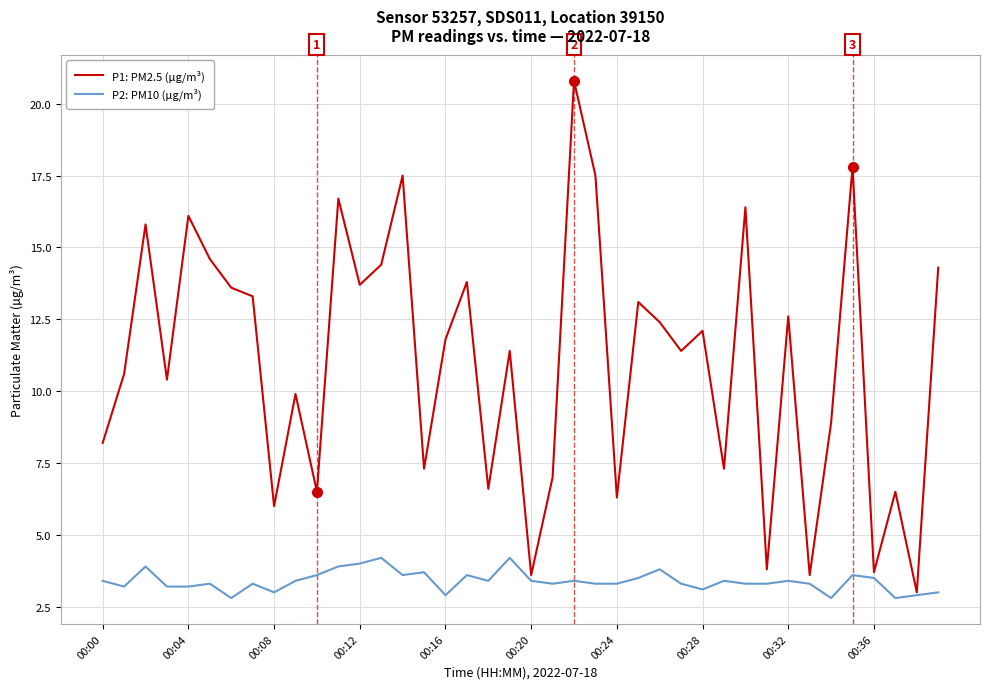

Rank the series by their average value, from highest to lowest.

P1: PM2.5 (µg/m³), P2: PM10 (µg/m³)